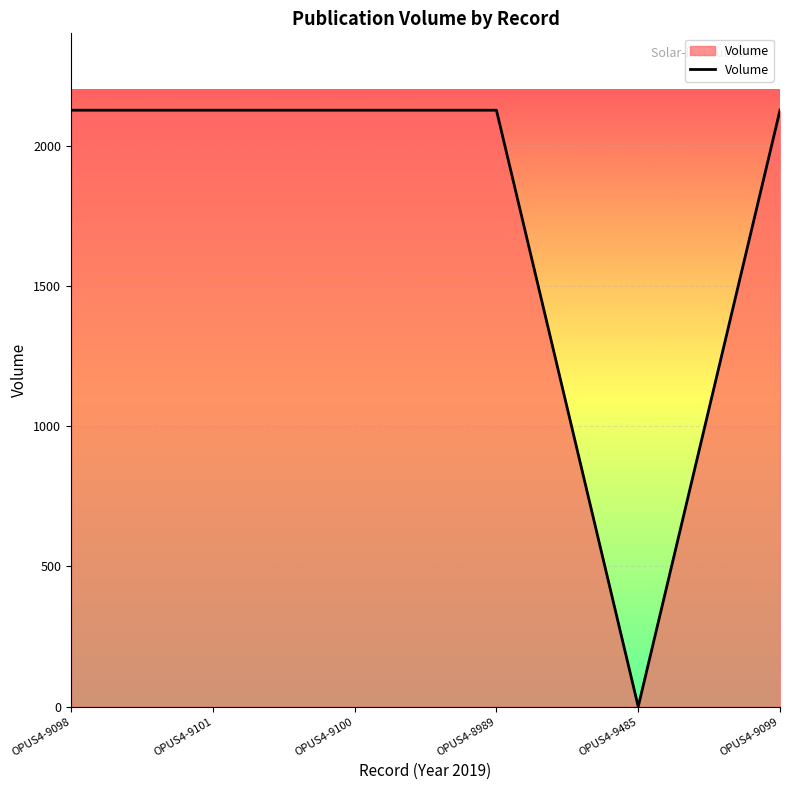

True or false: the data shows 3096 at OPUS4-9098.

False